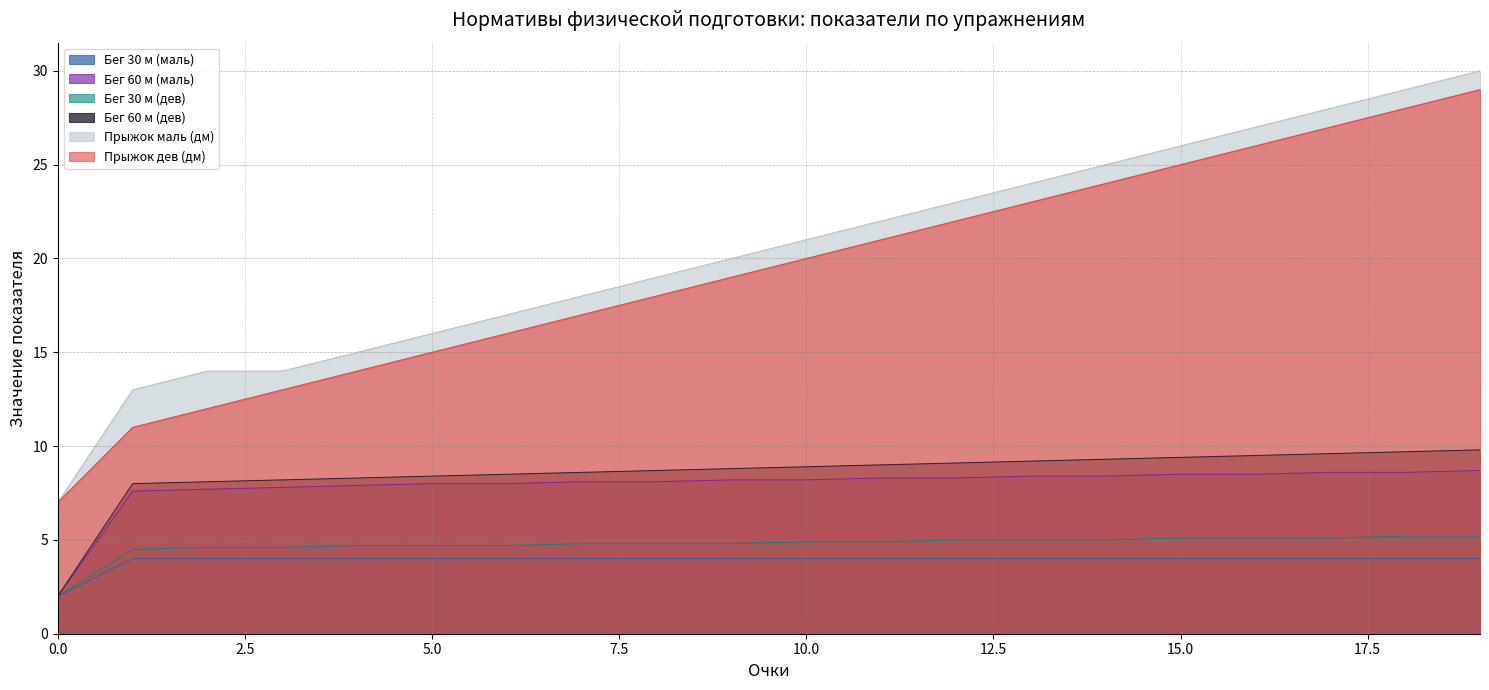

At which category is the sum across all series the highest?

19